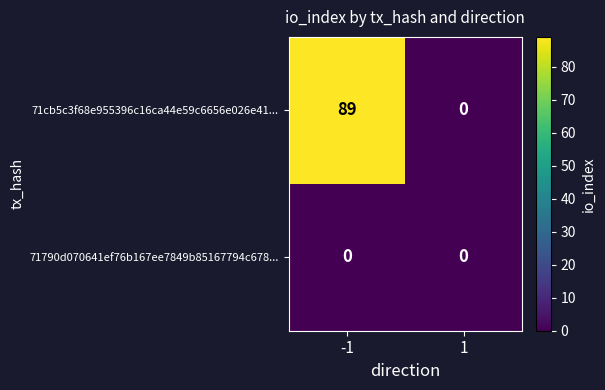

Rank the series by their maximum value, from lowest to highest.

71790d070641ef76b167ee7849b85167794c678..., 71cb5c3f68e955396c16ca44e59c6656e026e41...